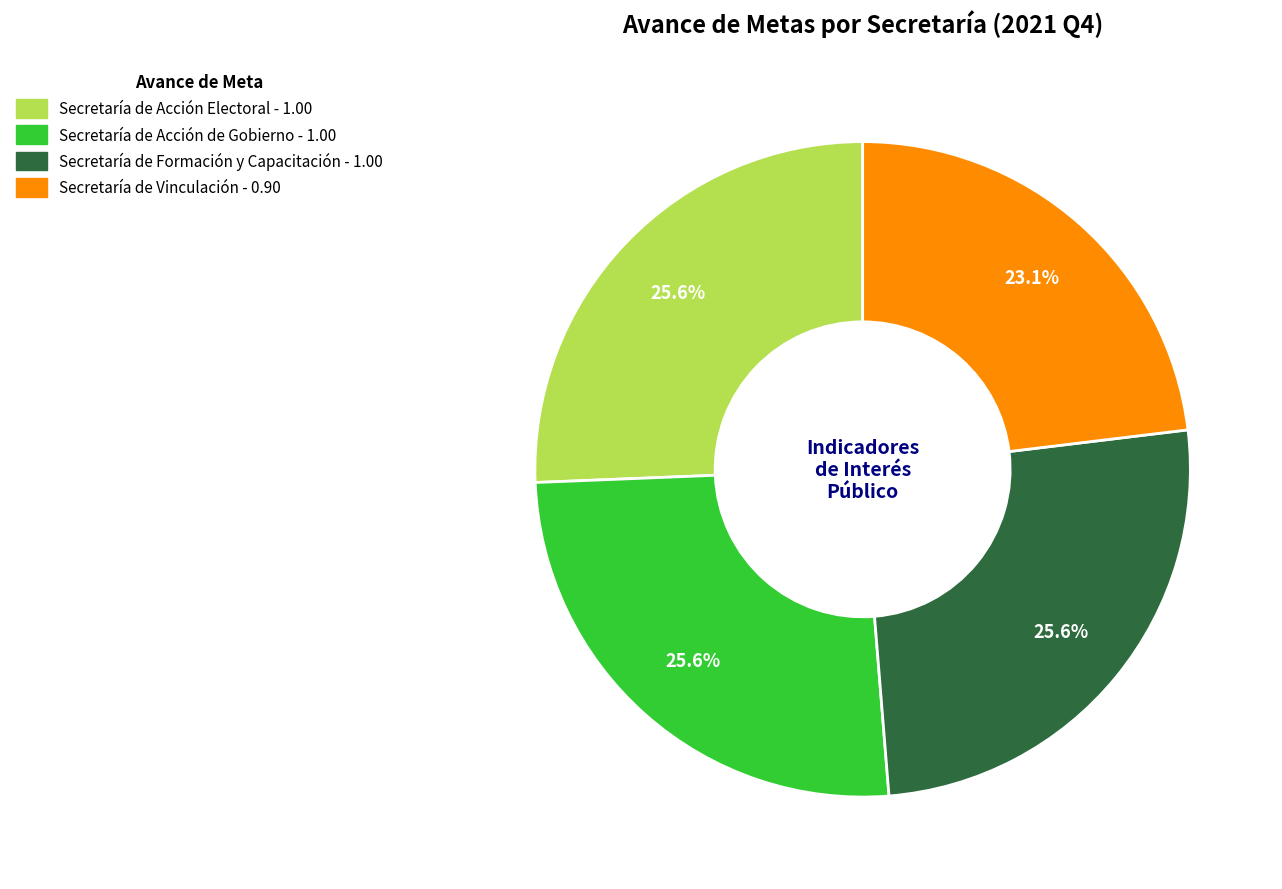

To the nearest percent, what is the difference between the Secretaría de Acción de Gobierno and Secretaría de Vinculación slice percentages?

3%